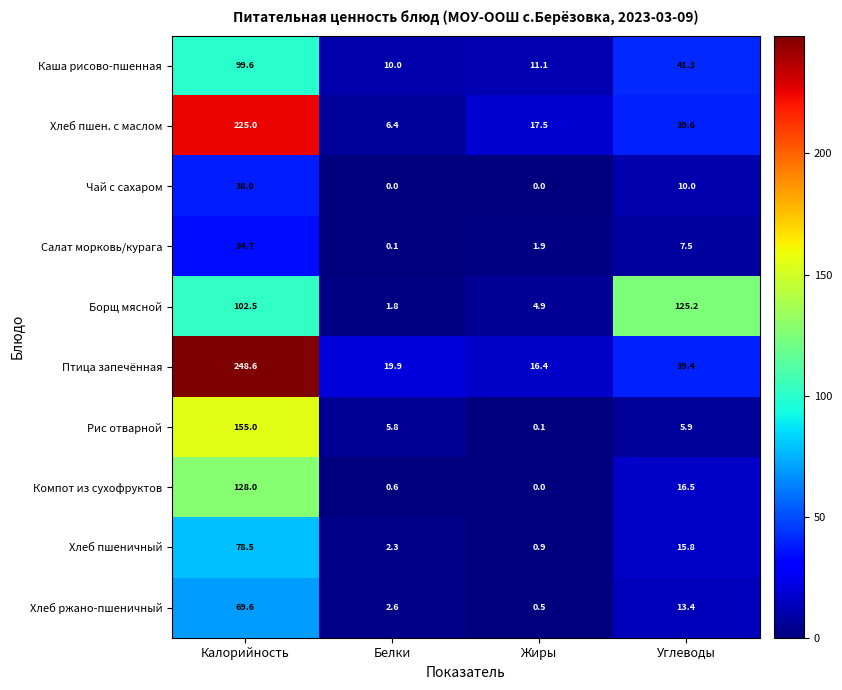

How many categories are shown in the chart?

4